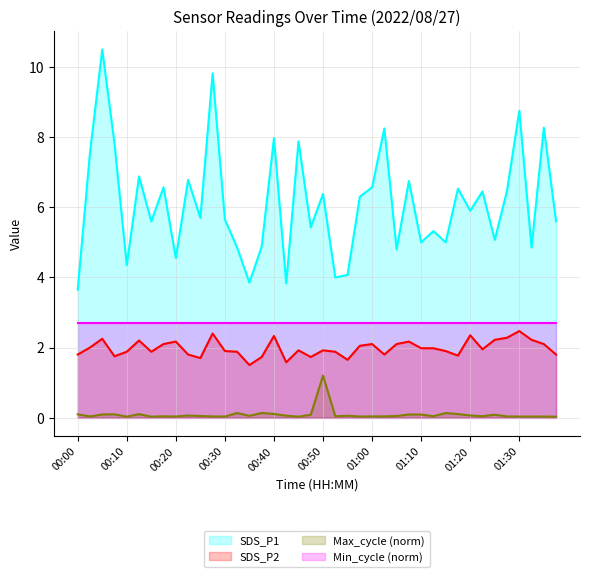

Between 01:02 and 01:37, which series saw the biggest shift?

SDS_P1